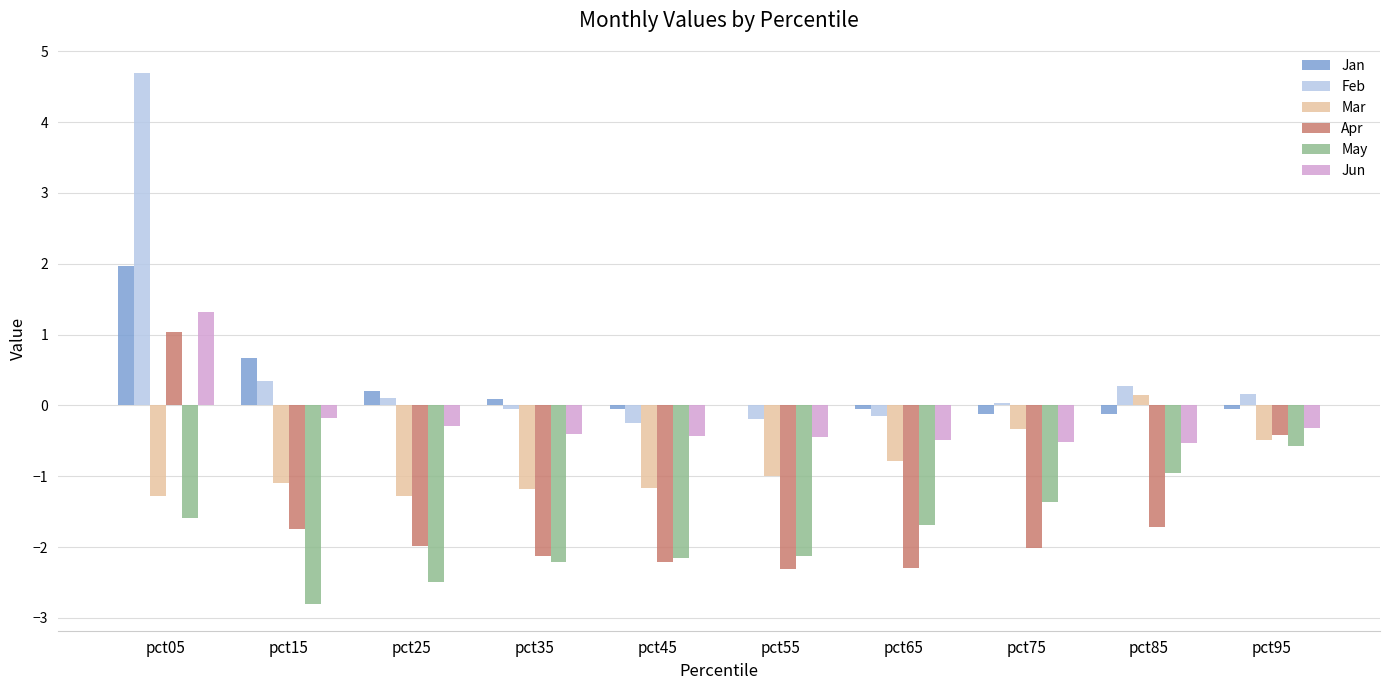

What is the sum of all Jan values?

2.5